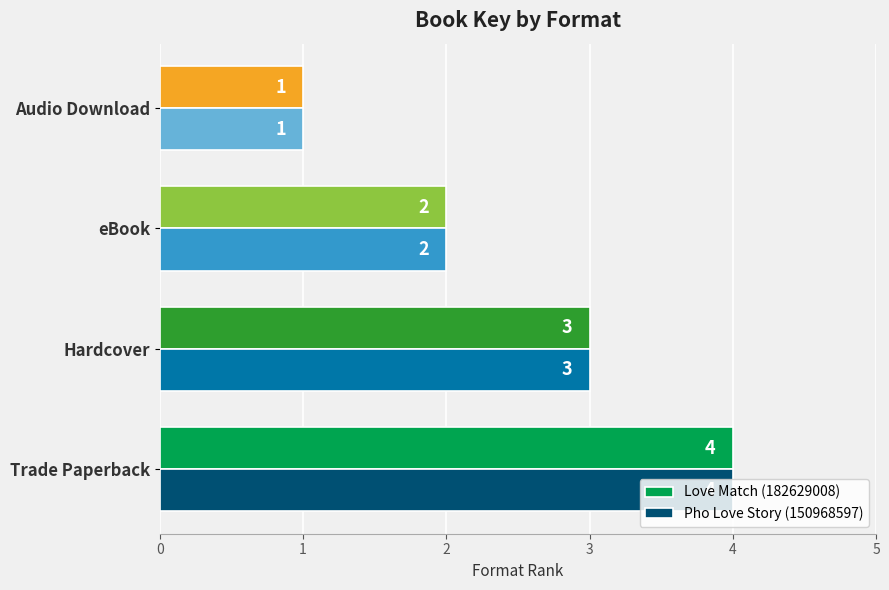

What is the difference between the maximum and minimum values in the Pho Love Story (150968597) series?

3